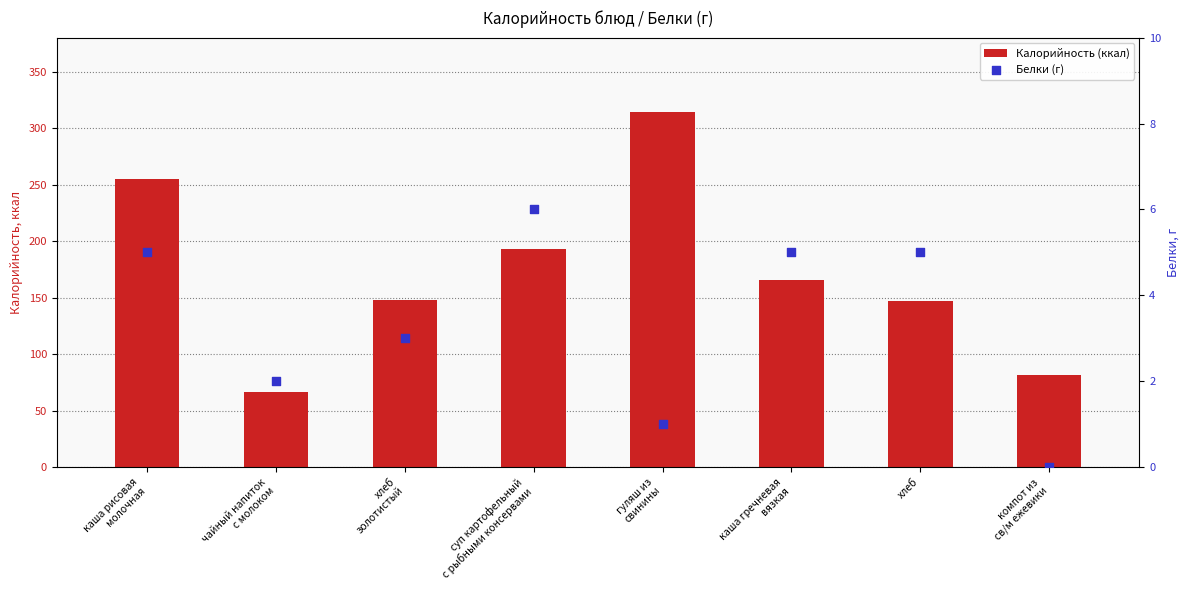

Which series has the largest total across all categories?

Калорийность (ккал)